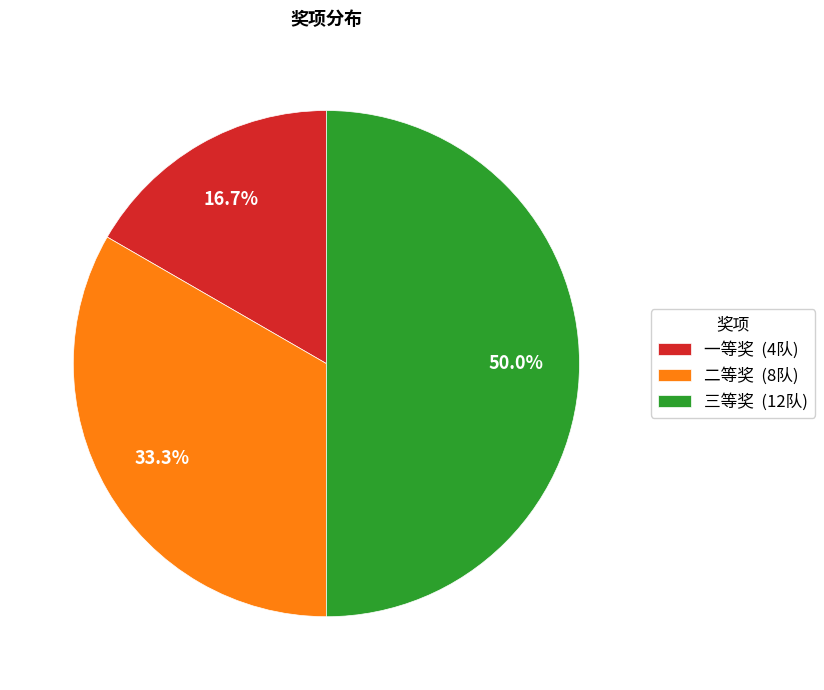

How many segments does this pie chart have?

3